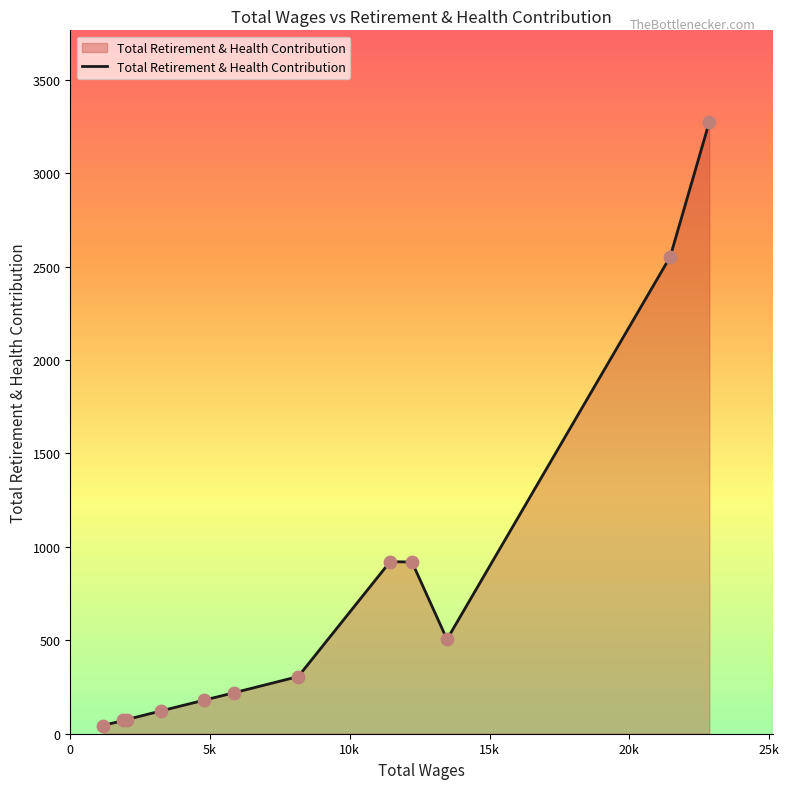

What is the greatest value displayed?

3274